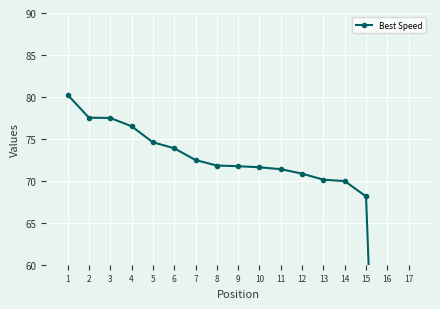

How many lines are shown in the chart?

1